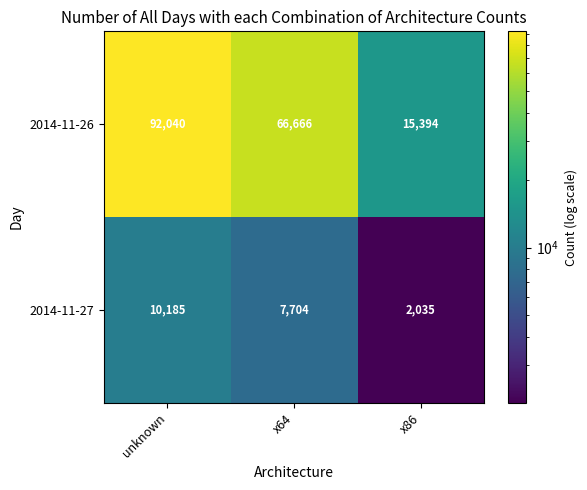

Reading left to right, extract all data points from this chart.

2014-11-26: 92040	66666	15394
2014-11-27: 10185	7704	2035